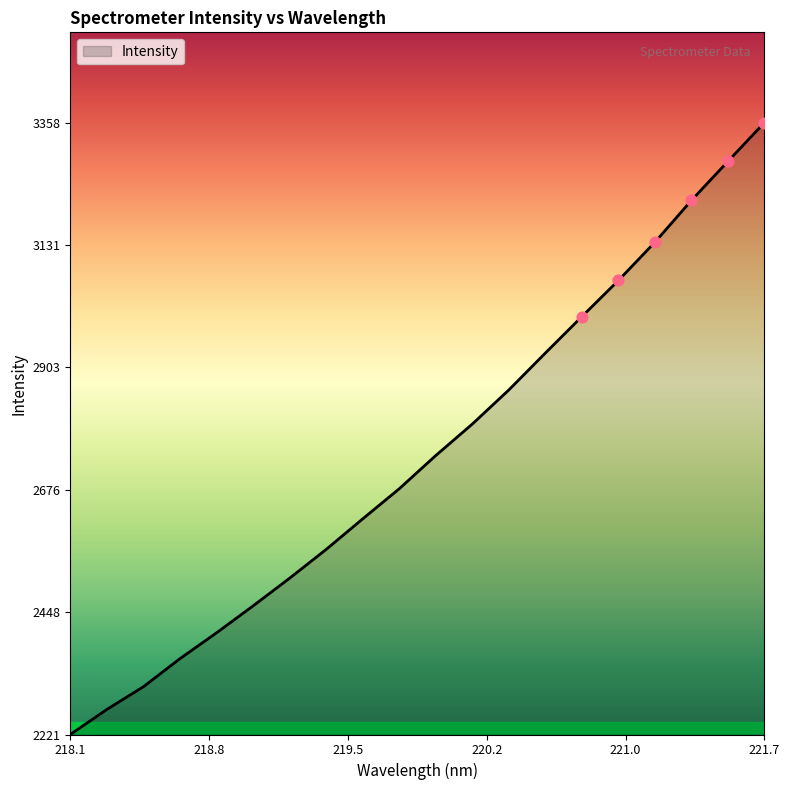

What is the maximum value shown in the chart?

3358.7